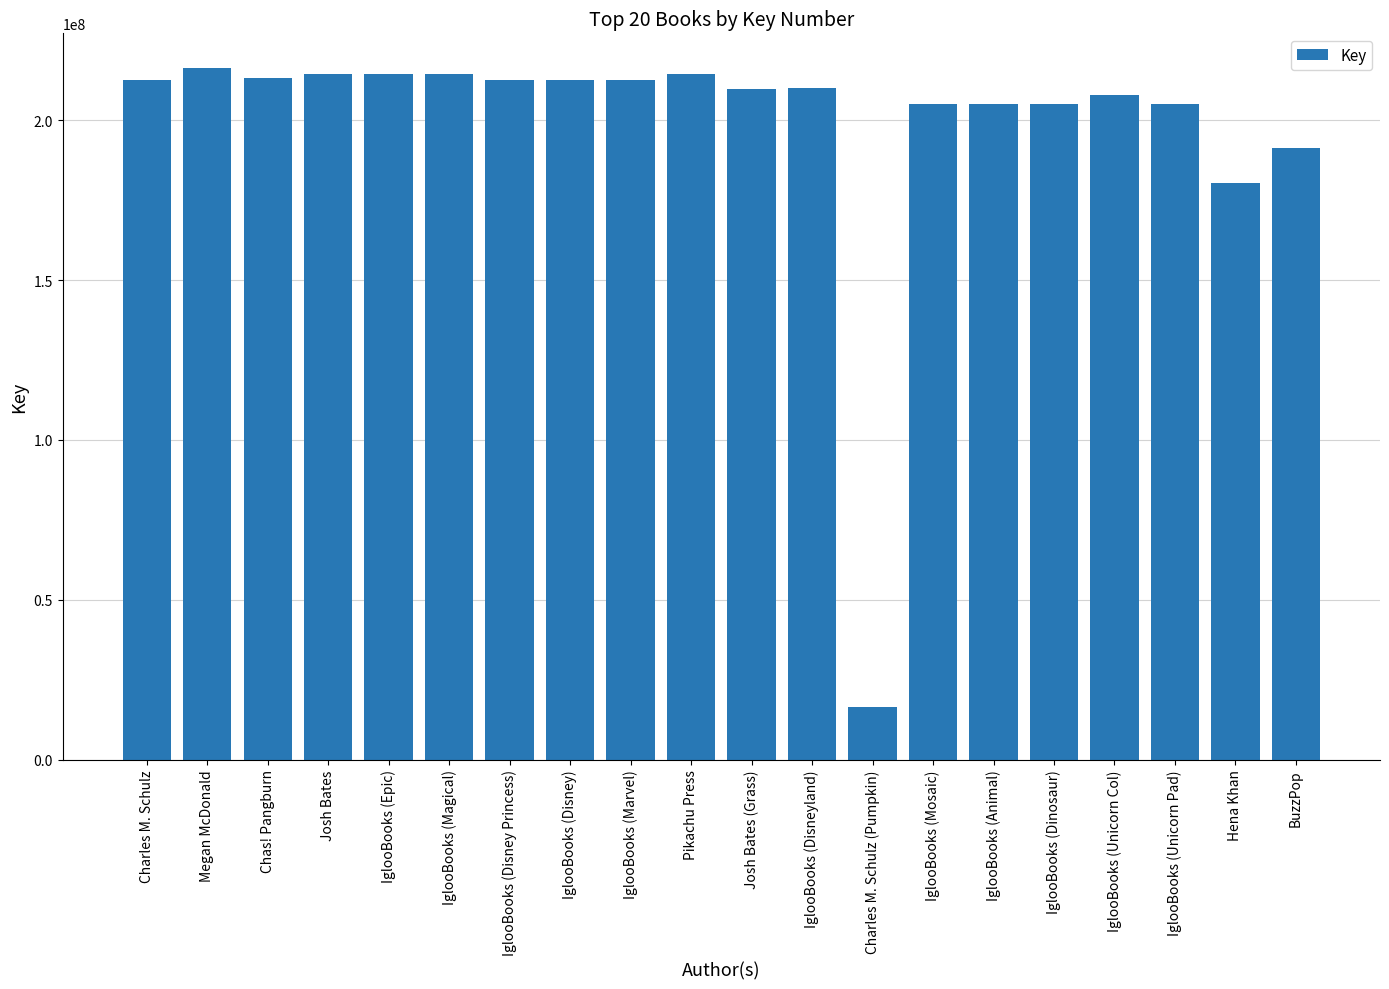

What is the label of the 6th bar from the left?

IglooBooks (Magical)